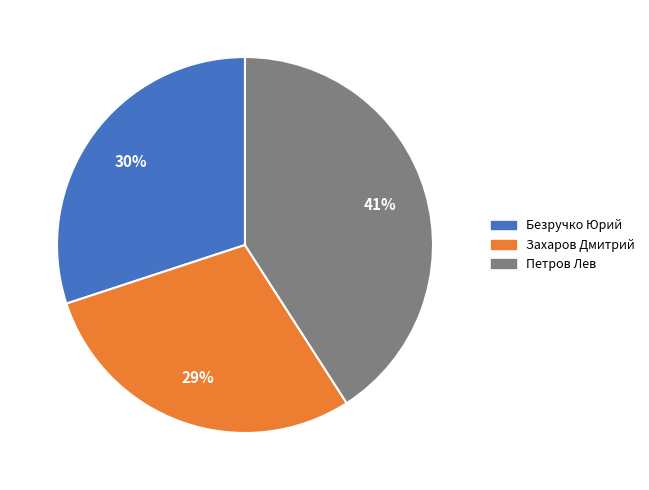

True or false: Захаров Дмитрий accounts for 29% of the total.

True